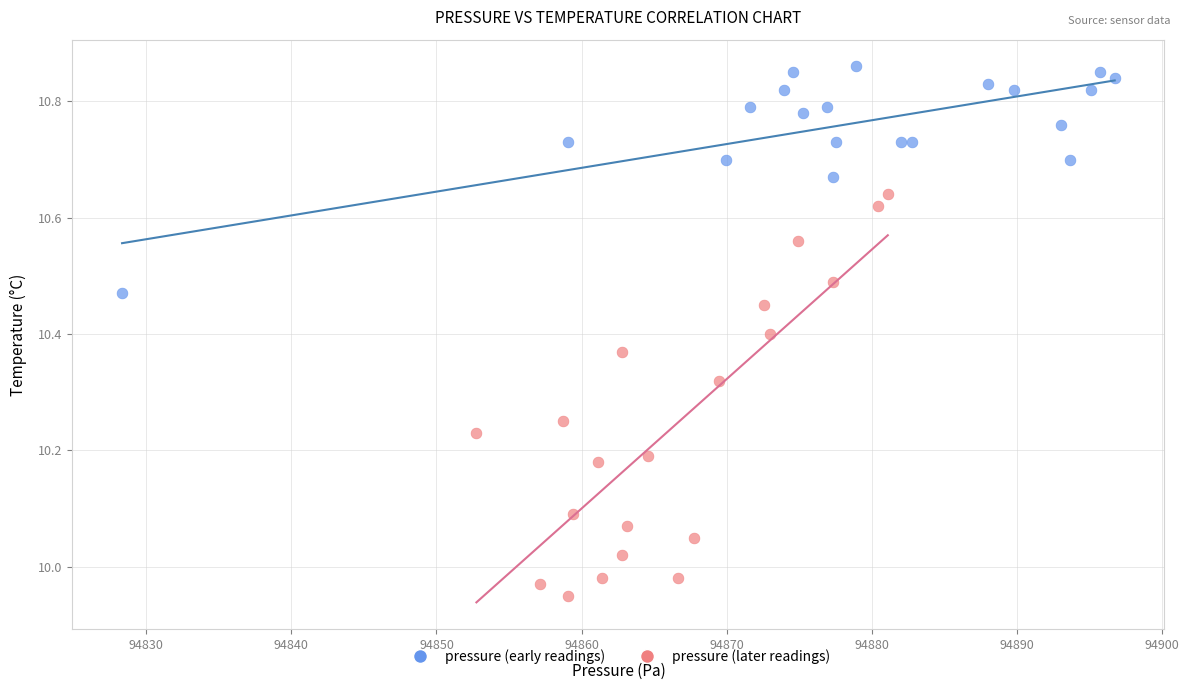

Which series has the largest Y range (max minus min)?

pressure (later readings)